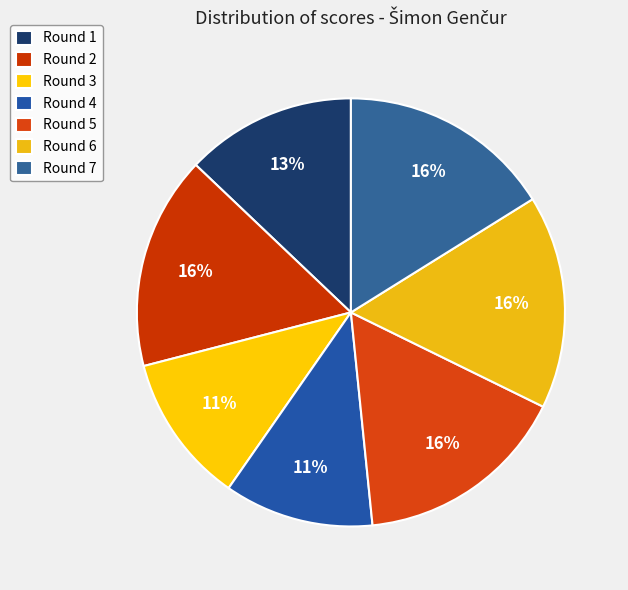

How many segments does this pie chart have?

7